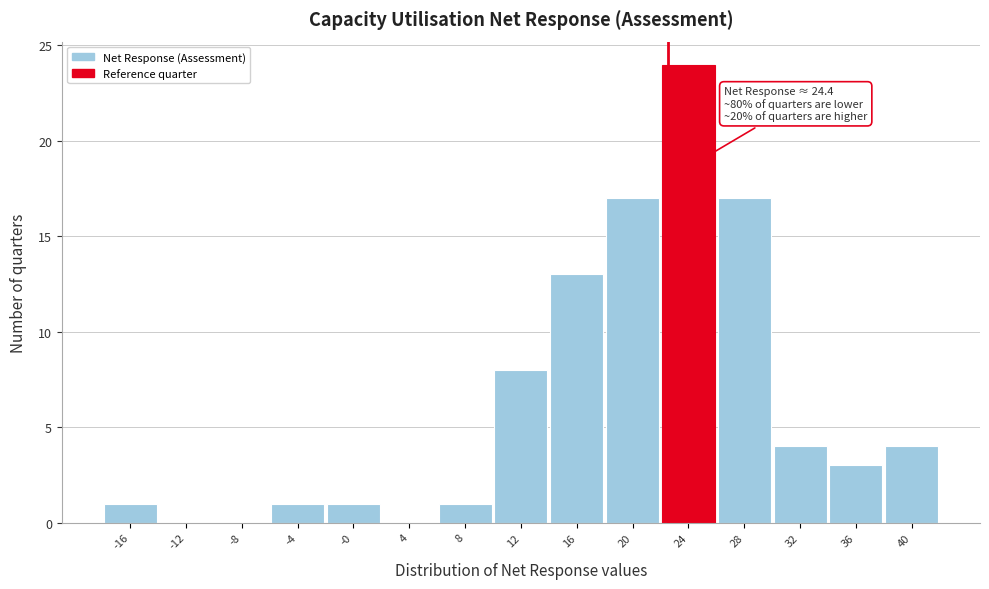

Reading left to right, list all the values displayed in this chart.

-16=1	-12=0	-8=0	-4=1	-0=1	4=0	8=1	12=8	16=13	20=17	24=24	28=17	32=4	36=3	40=4